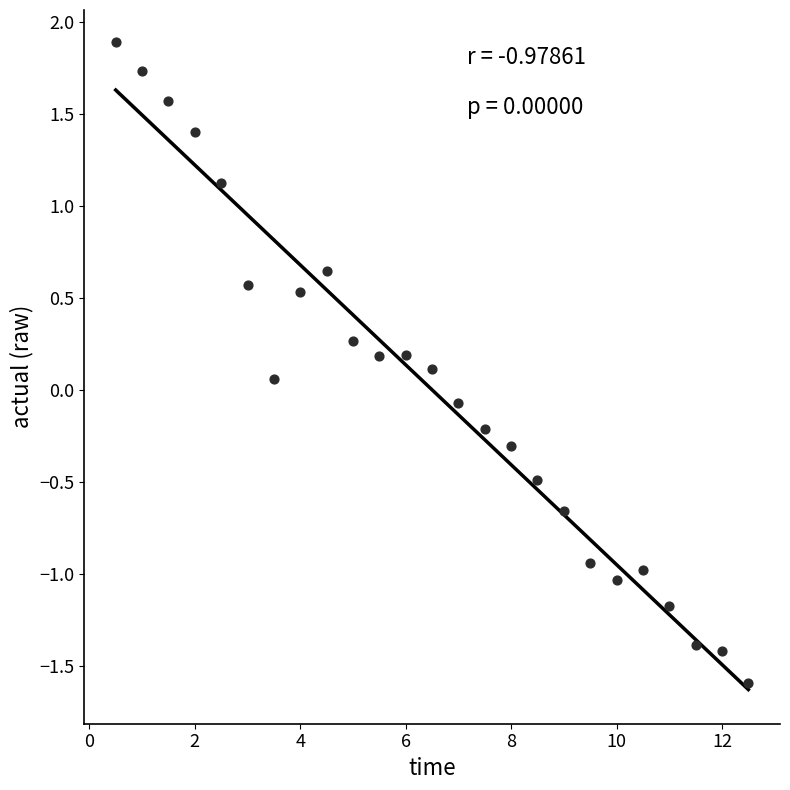

What is the range of Y values (max minus min)?

3.5